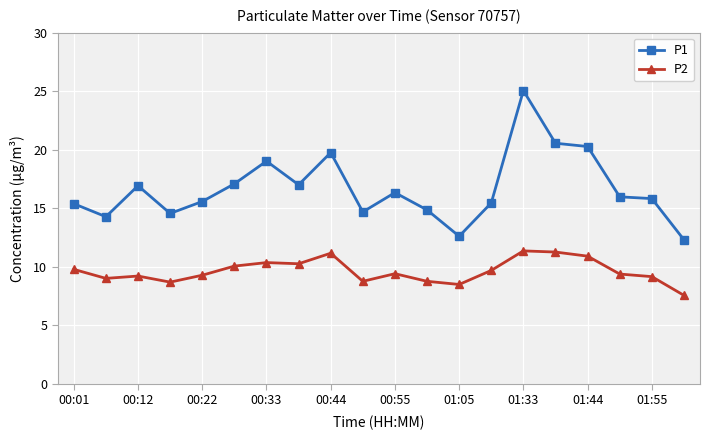

What is the difference between the maximum and minimum values in the P2 series?

3.8